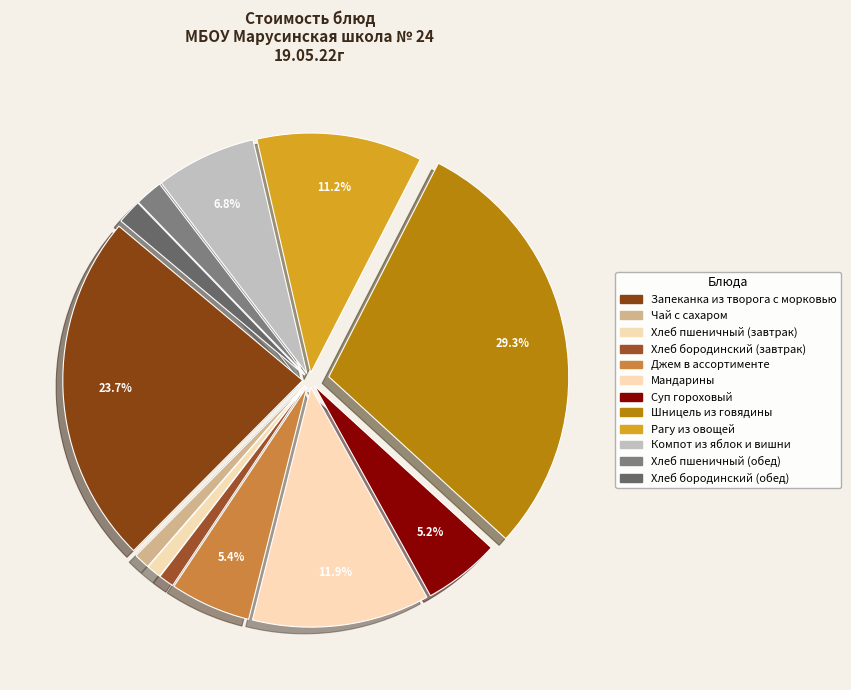

Count the number of slices in the pie.

12